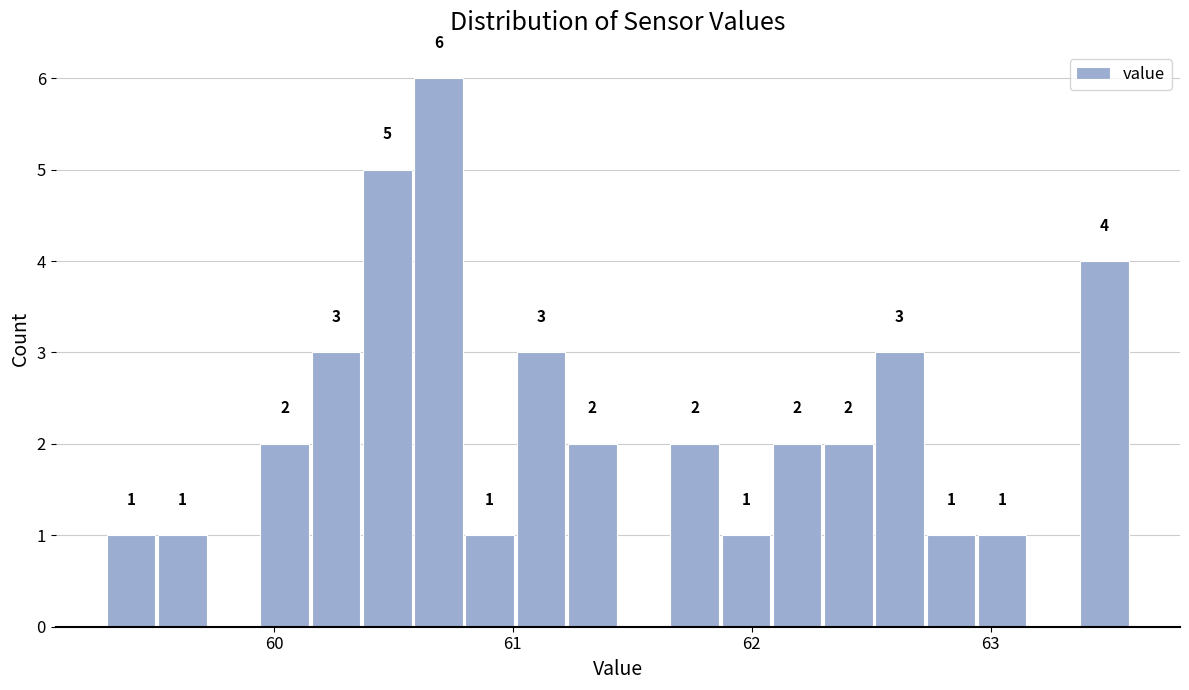

Read against the x-axis, roughly where is the centre of the tallest bar?

60.7